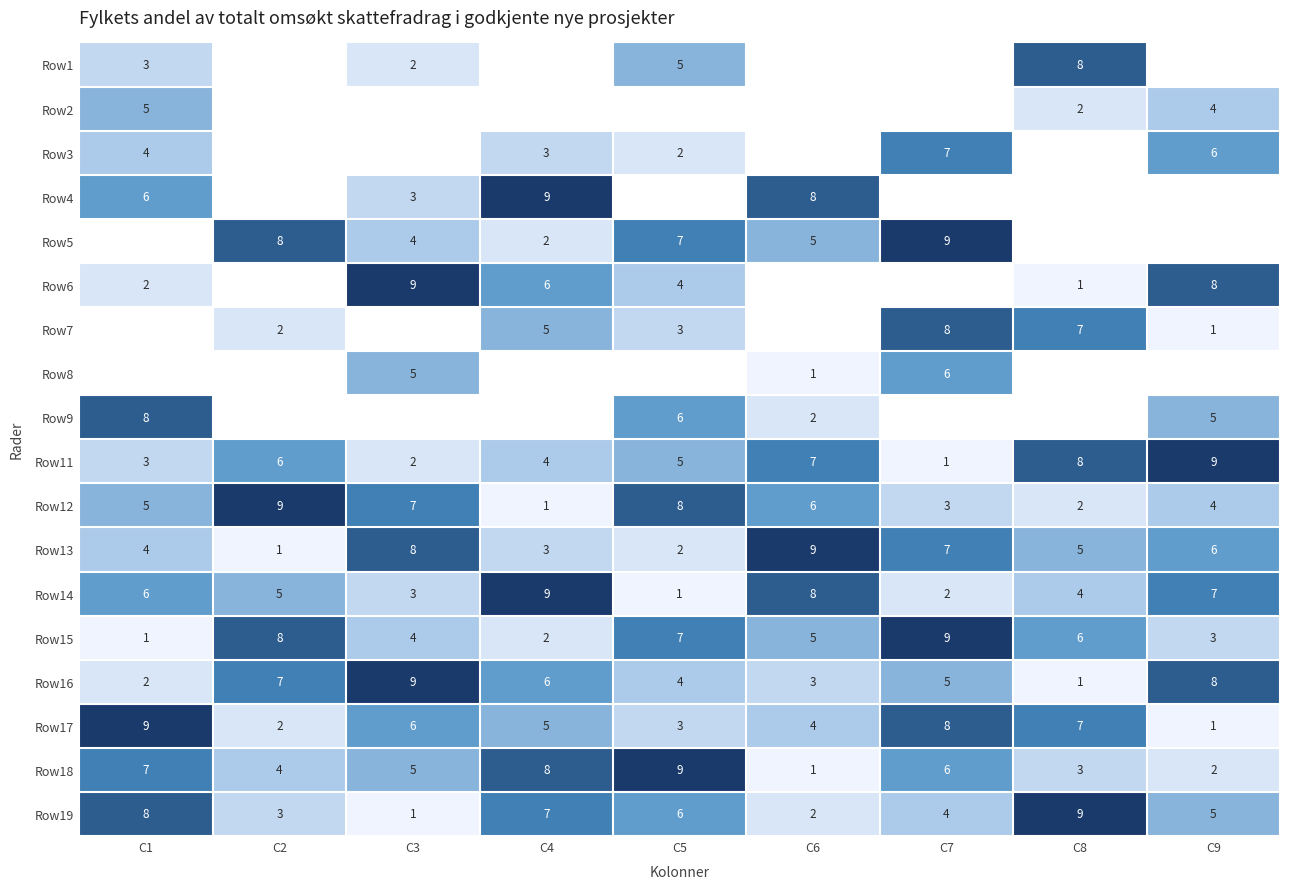

Count the Row13 values in the range 3 to 7.

5